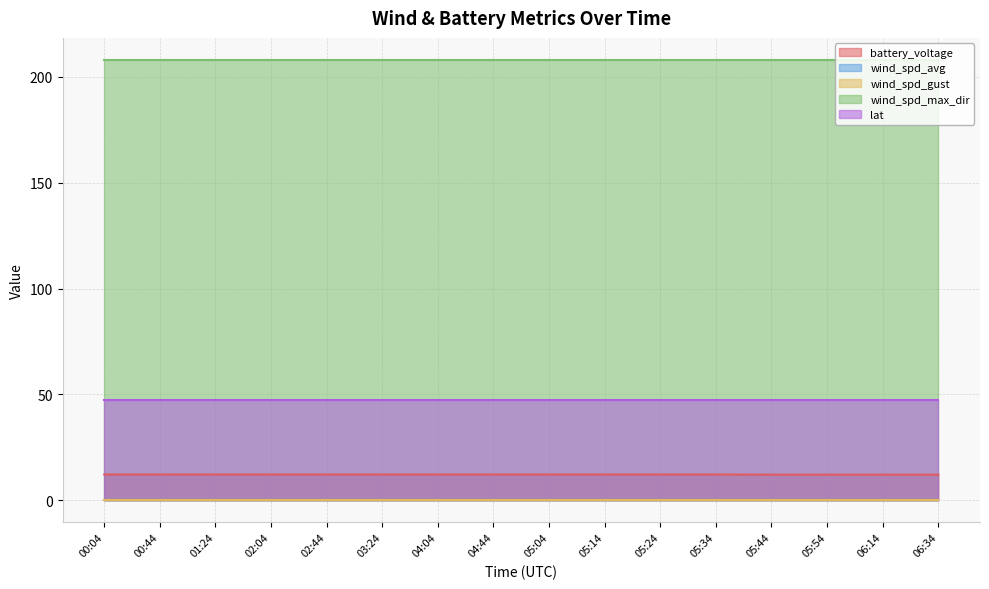

What is the value of the lat point at the 15th from the left?

47.6